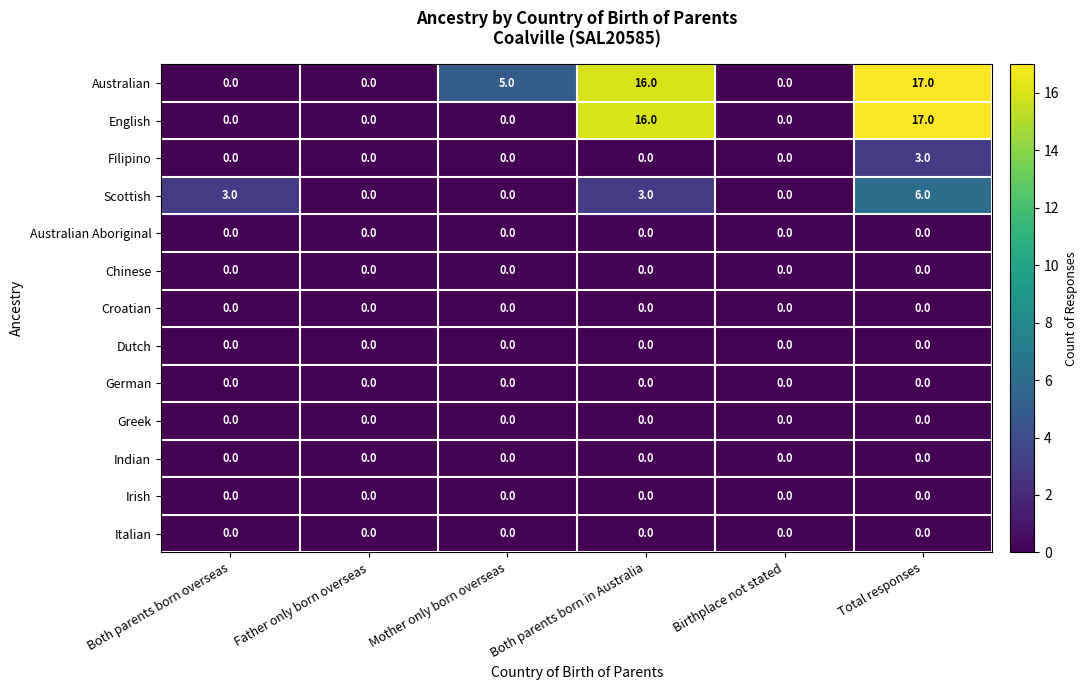

What is the spread (max minus min) of values at Both parents born overseas?

3